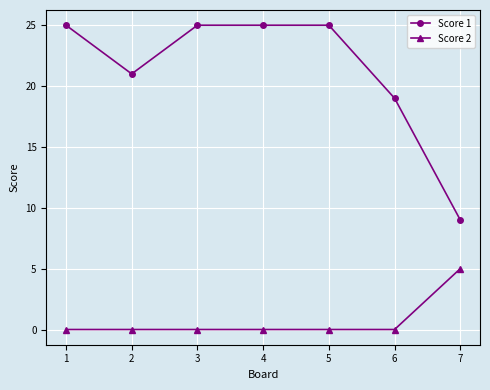

True or false: Score 2 and Score 1 cross at least once.

False